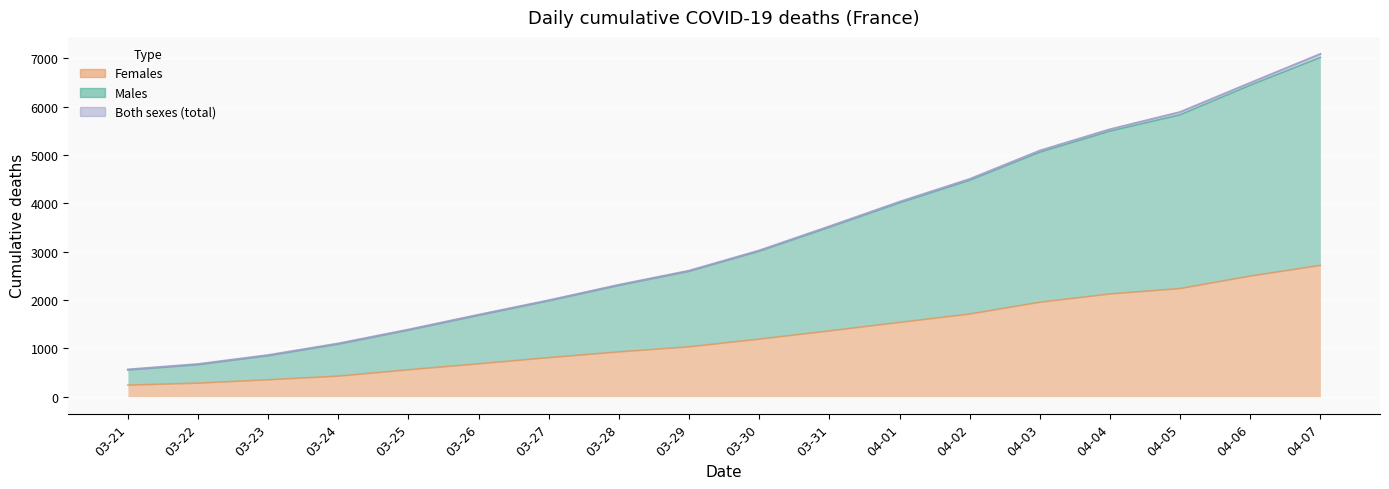

At which category is the sum across all series the highest?

04-07